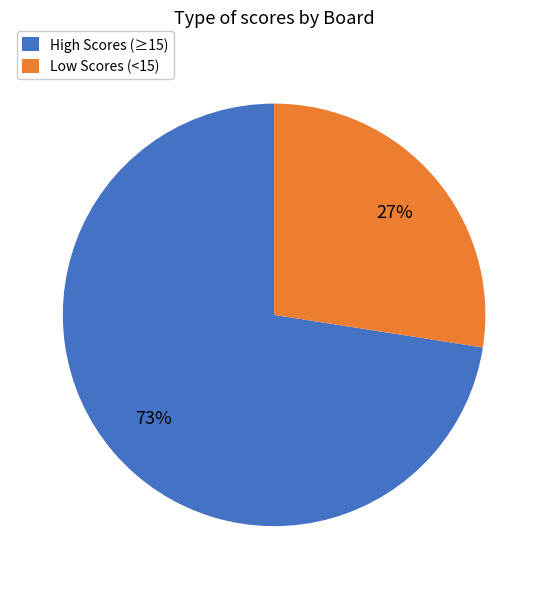

Do Low Scores (<15) and High Scores (≥15) together represent more than half of the pie?

Yes